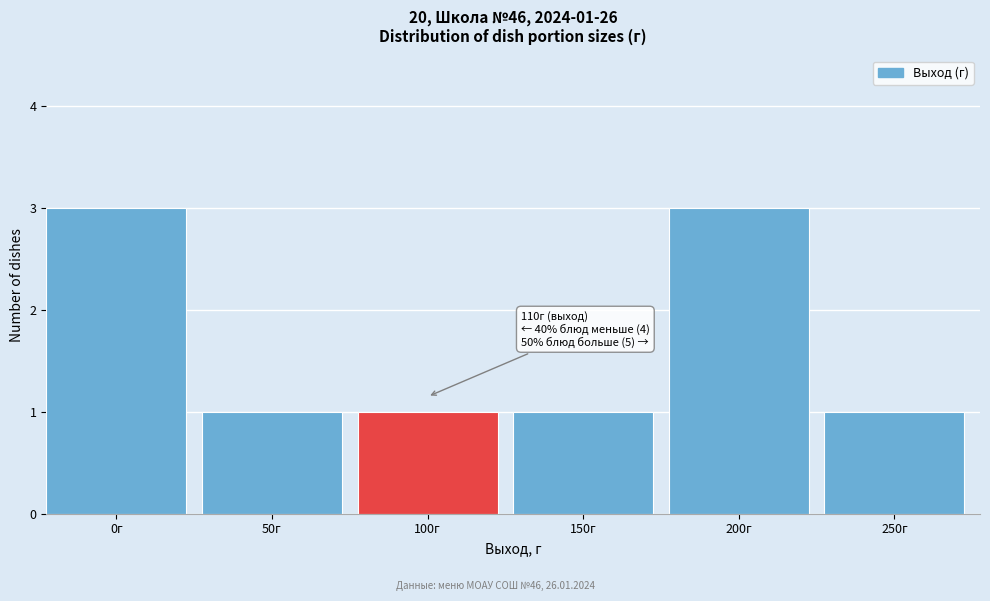

Reading left to right, transcribe all the data shown in this chart.

3	1	1	1	3	1